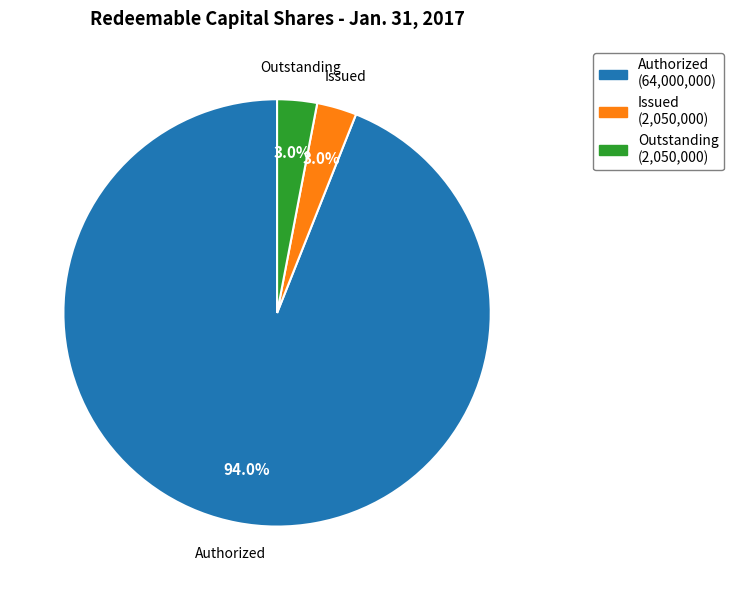

Count the number of slices in the pie.

3